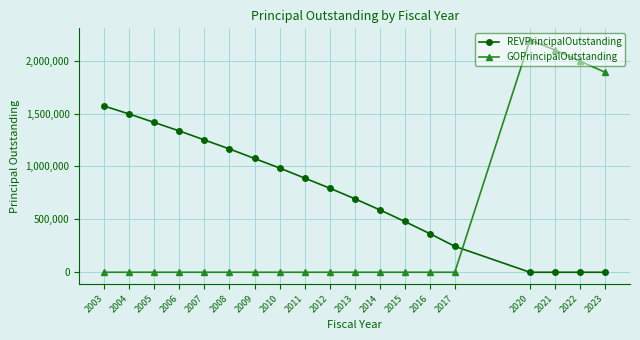

What are all the series names shown in the legend?

REVPrincipalOutstanding, GOPrincipalOutstanding